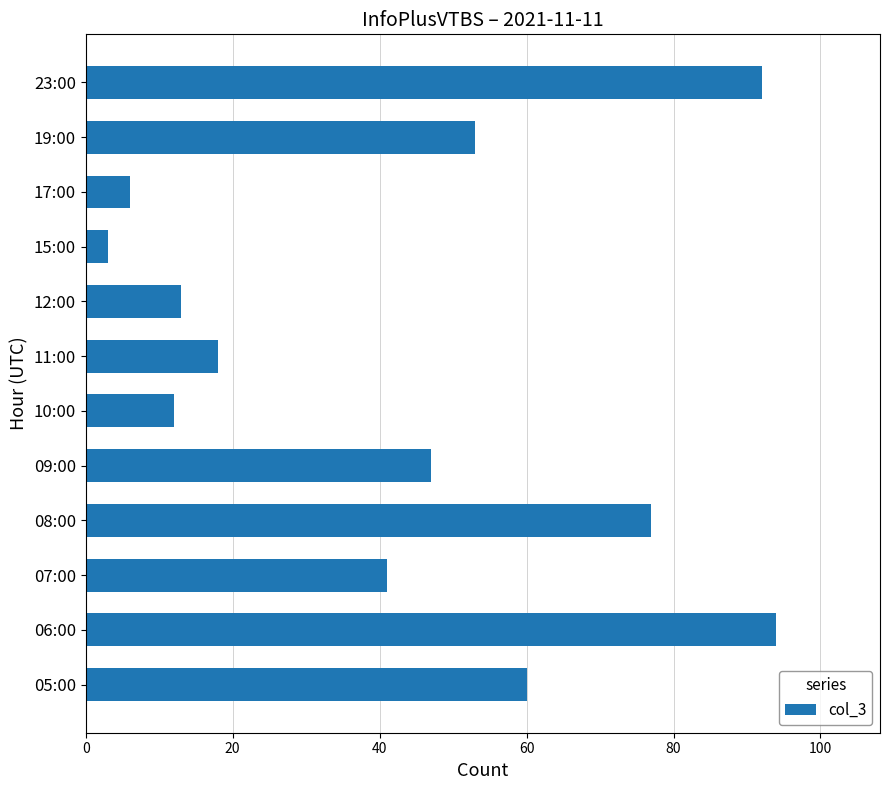

Is it true that the value at 06:00 is 94?

True